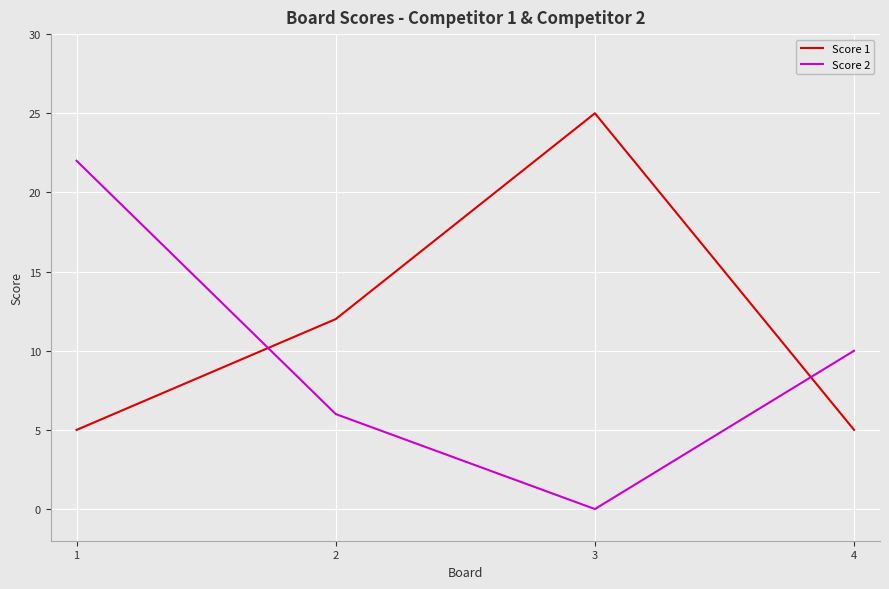

The value of Score 1 at 1 is 5. True or false?

True